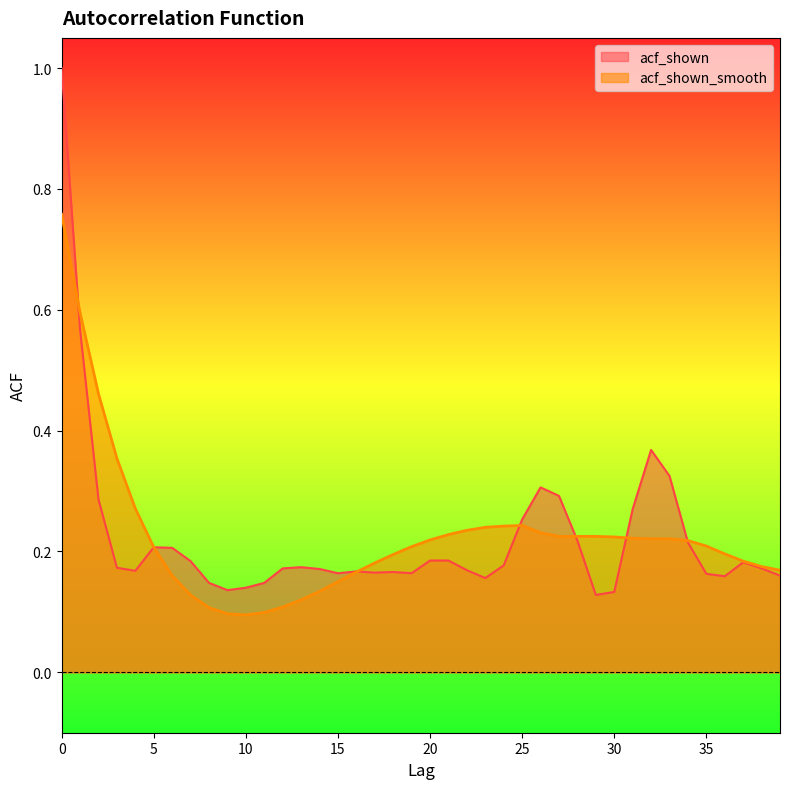

Which series has the largest range (max minus min)?

acf_shown